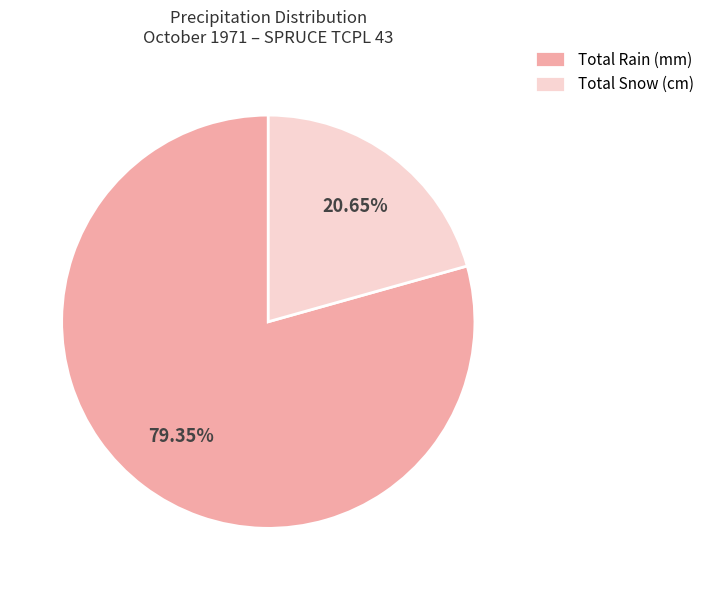

Is the sum of Total Snow (cm) and Total Rain (mm) greater than half?

Yes